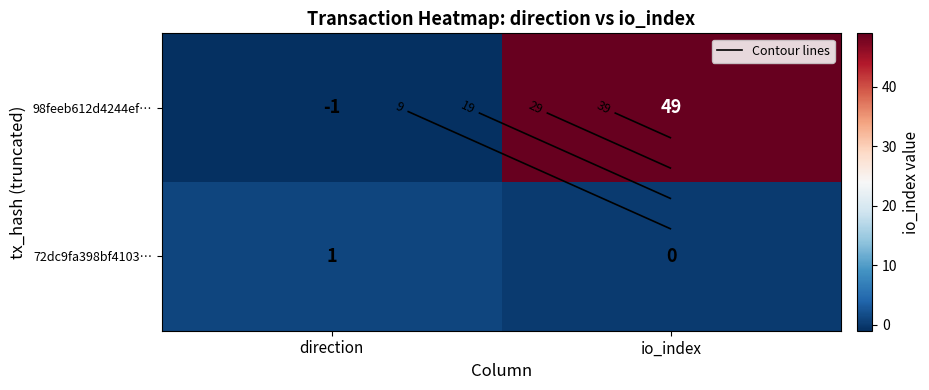

What is the difference between the 72dc9fa398bf4103… values at direction and io_index?

1